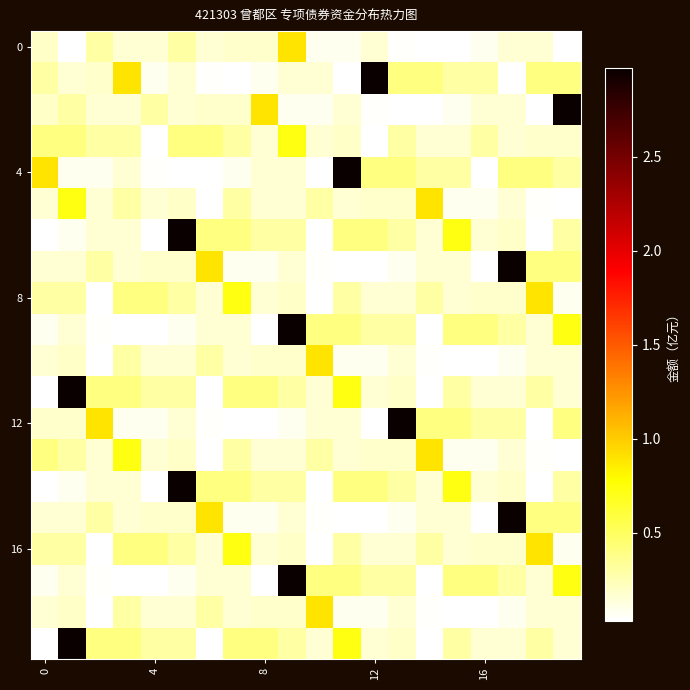

At how many categories does at least one series exceed 0?

20